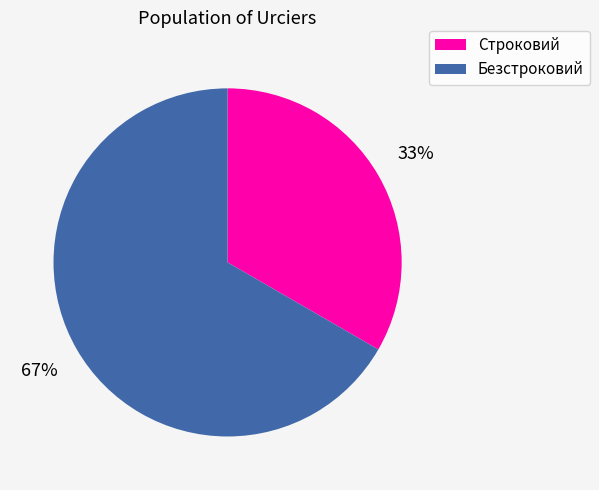

Is the sum of Безстроковий and Строковий greater than half?

Yes